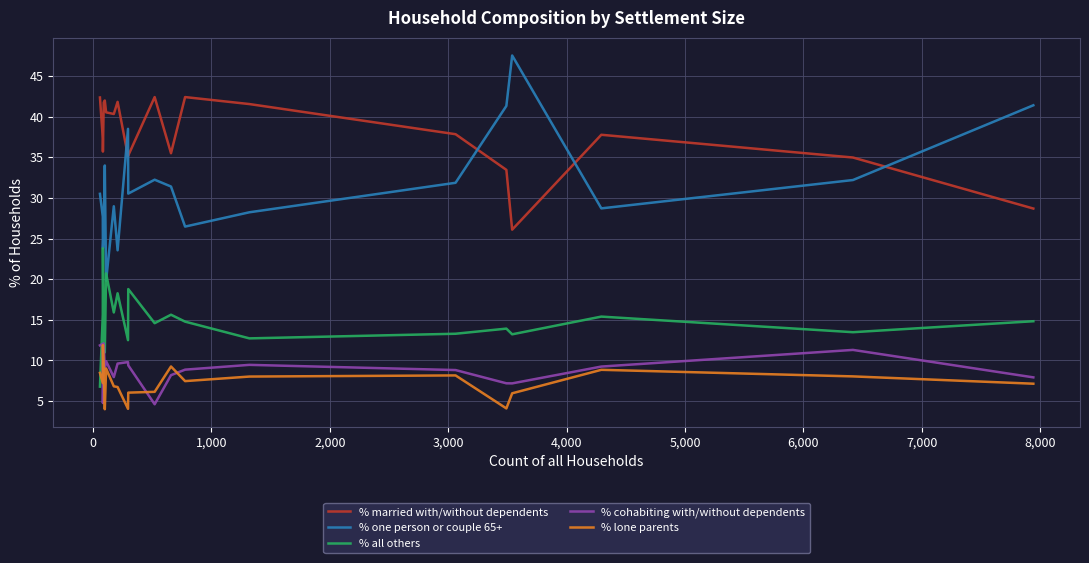

Does the chart display data point markers on the line(s)?

No